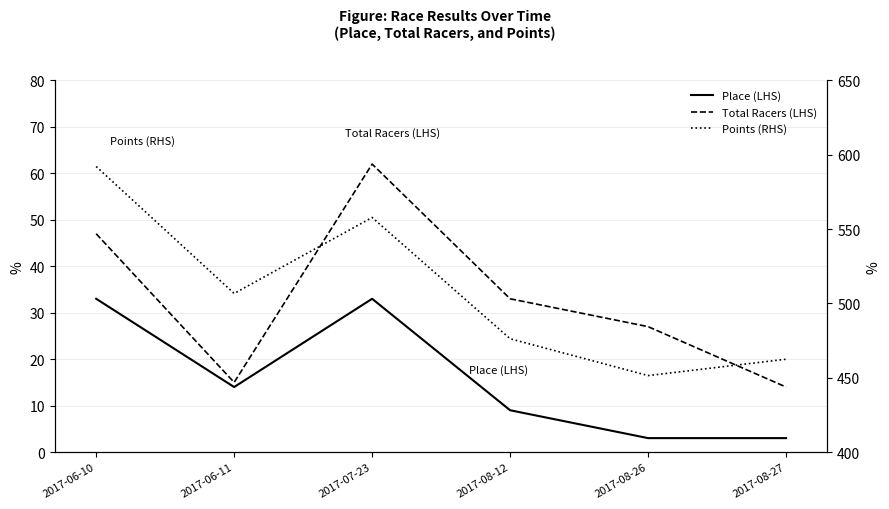

True or false: Total Racers (LHS) has a value of 62.0 at 2017-07-23.

True